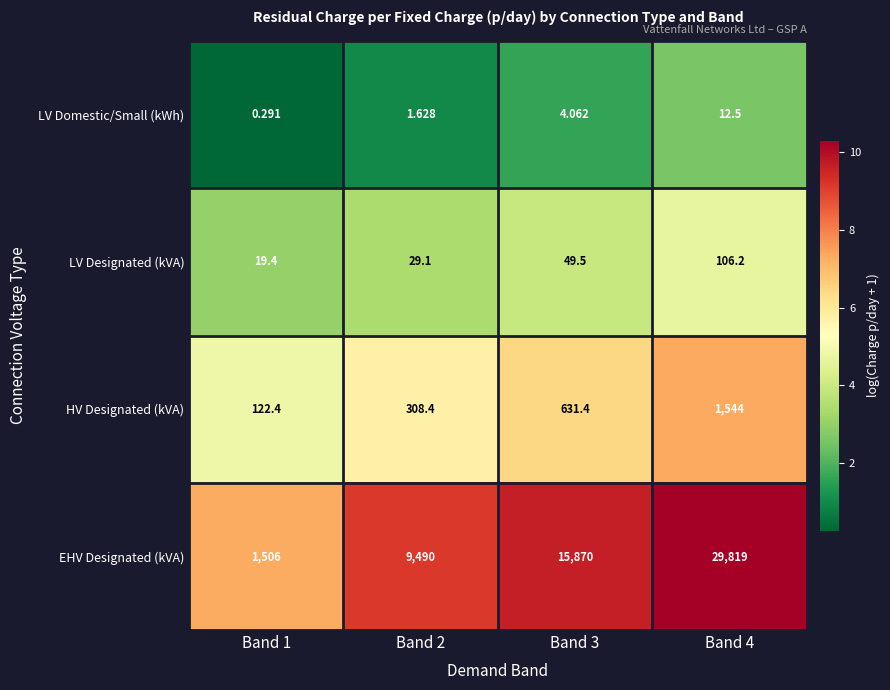

At Band 1, list the series in order from largest to smallest.

EHV Designated (kVA), HV Designated (kVA), LV Designated (kVA), LV Domestic/Small (kWh)